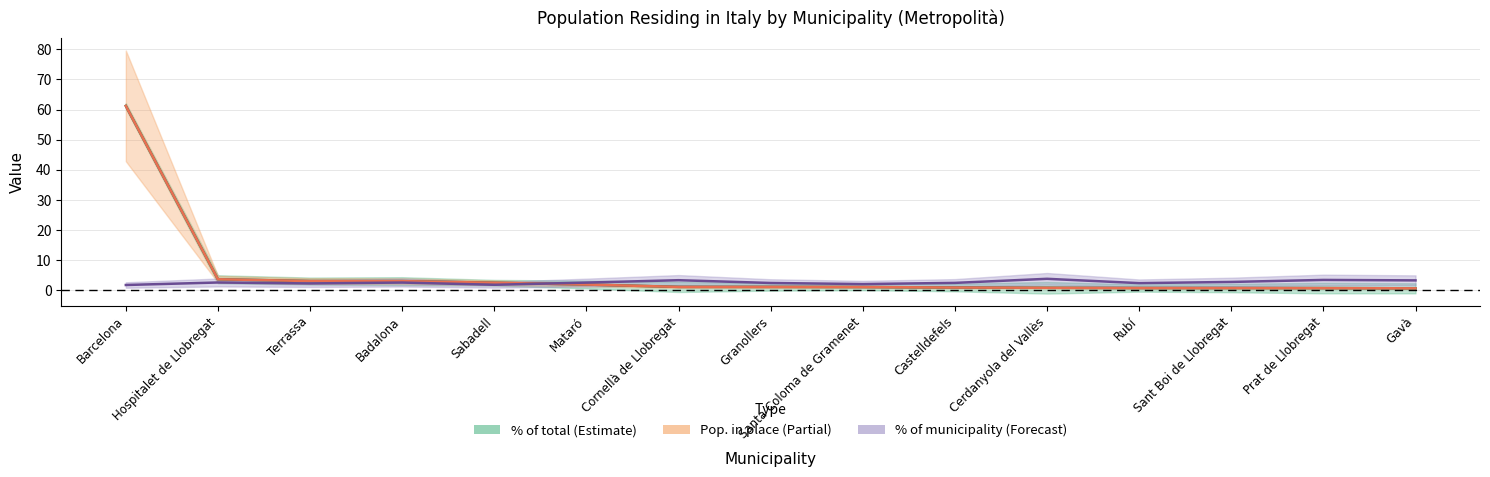

Does the chart have visible grid lines?

Yes